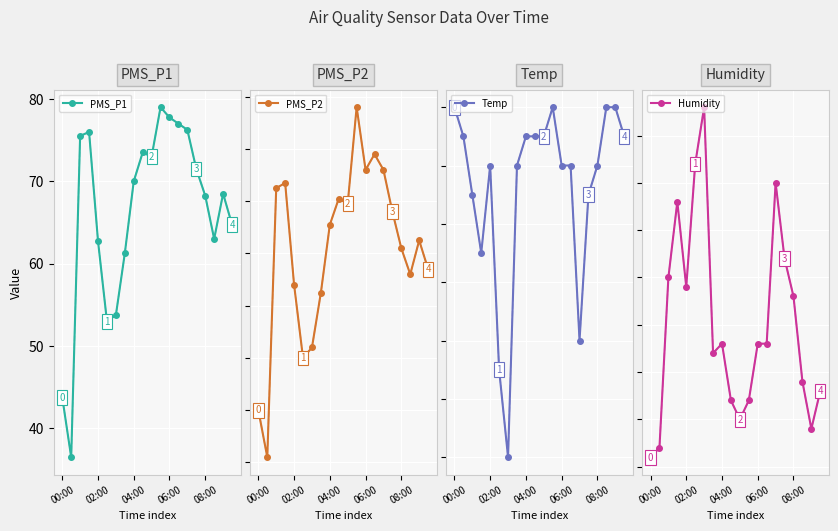

What is the value of the PMS_P2 point at the 10th from the left?

60.2